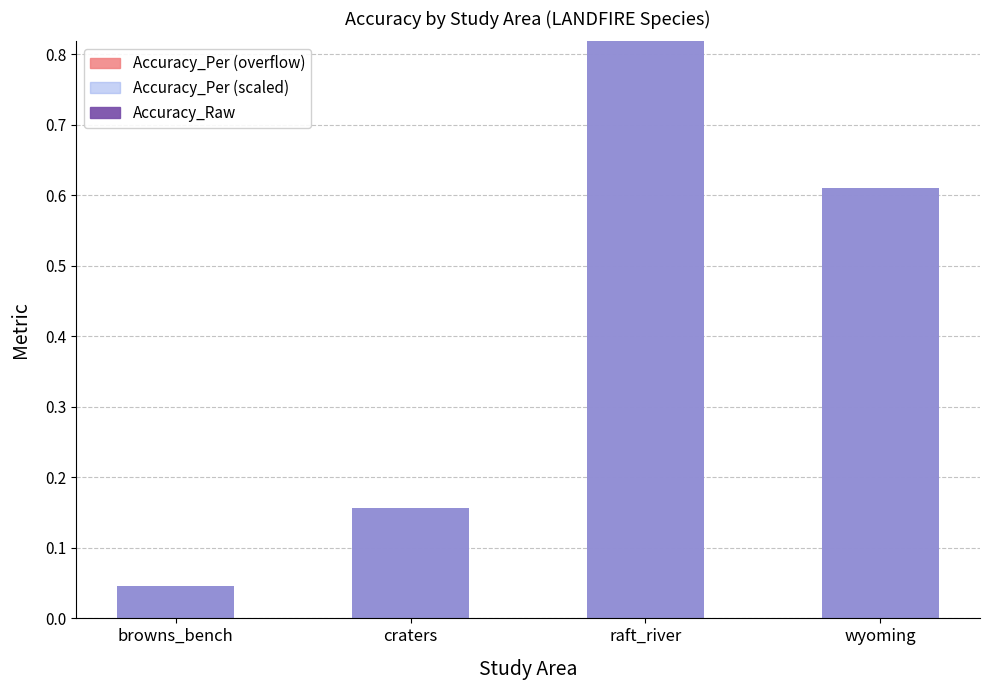

Does the chart contain any negative values?

No